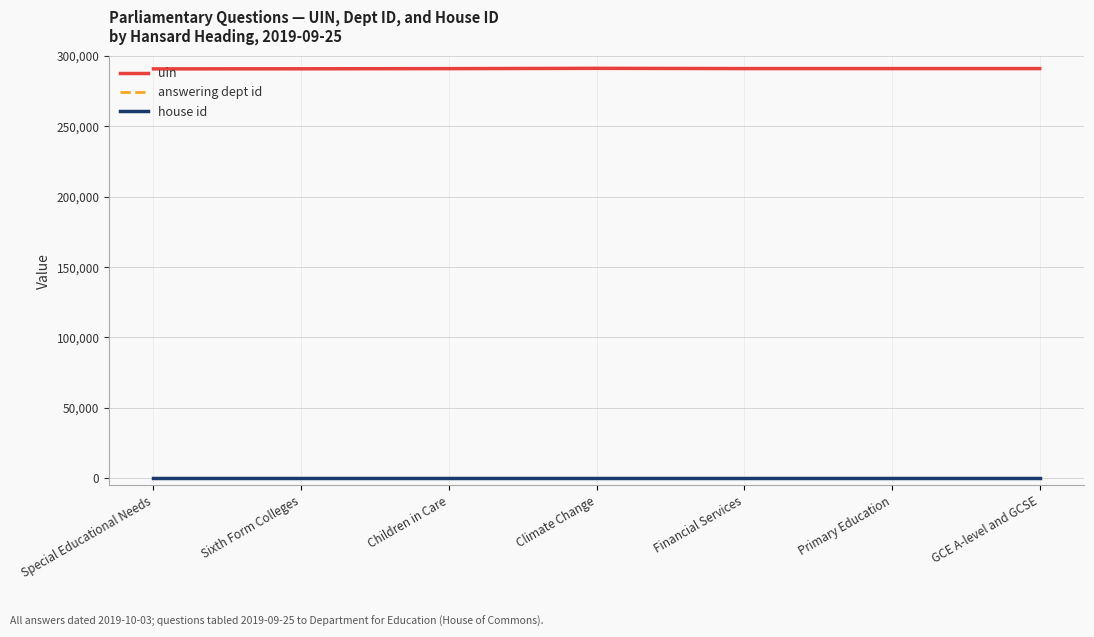

The value of uin at GCE A-level and GCSE is 145972. True or false?

False